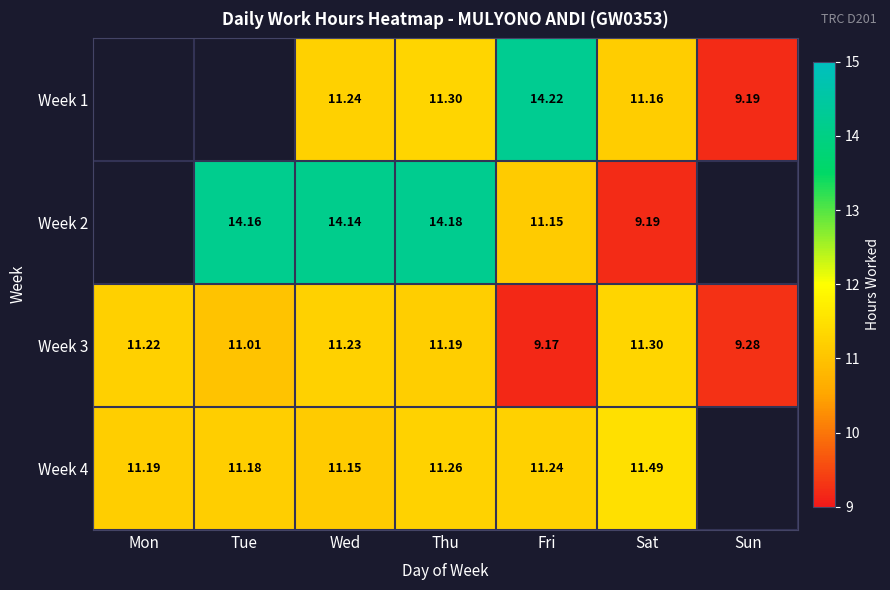

At which category does the chart reach its peak across all series?

Fri